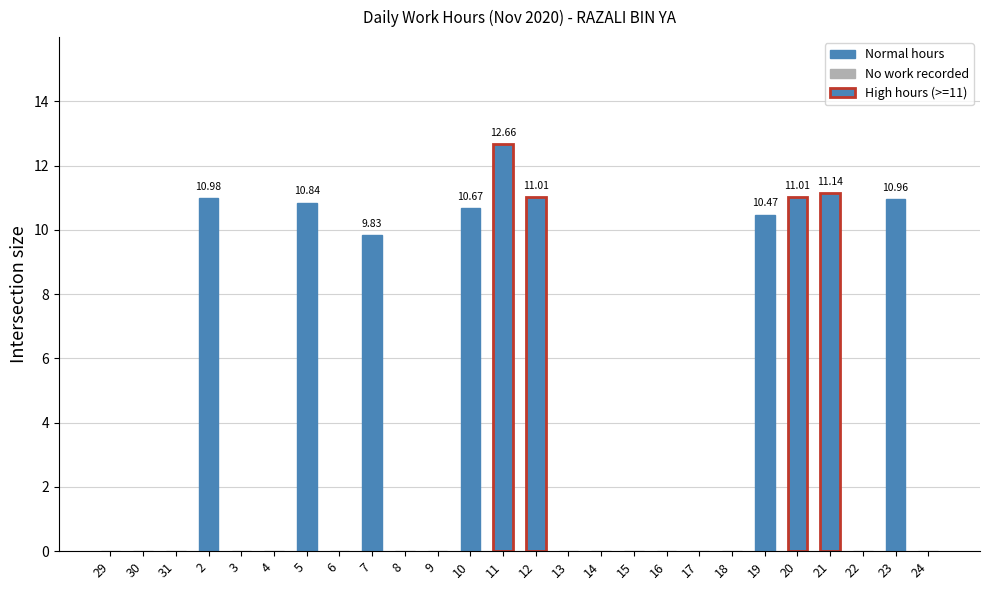

Is it true that the value at 30 is 7.3?

False